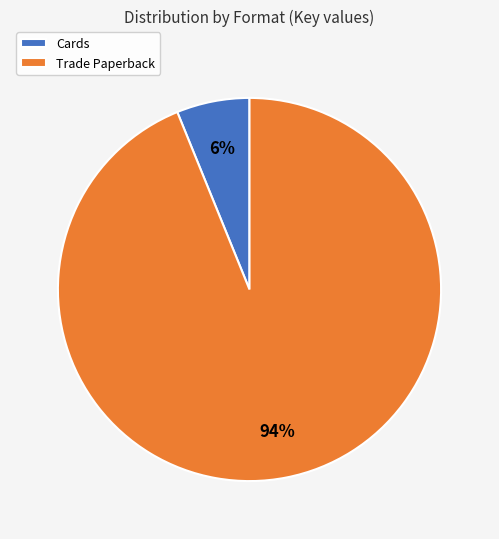

To the nearest percent, what portion does Cards represent?

6%